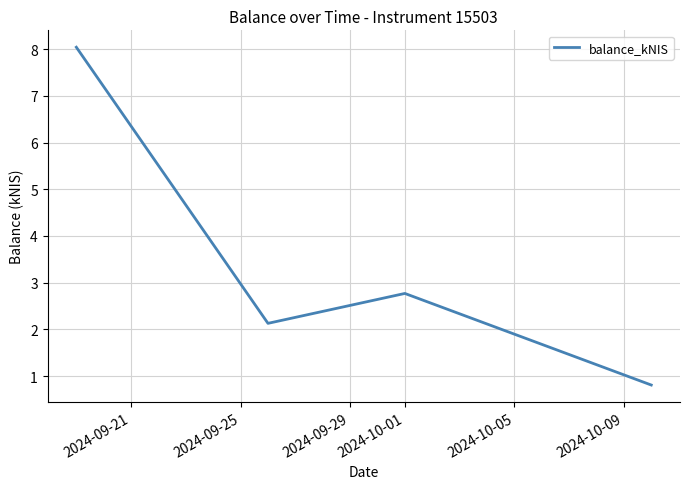

What is the difference between the maximum and minimum values?

7.2